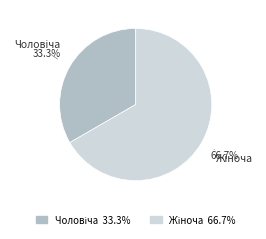

Is there a majority slice in this chart?

Yes